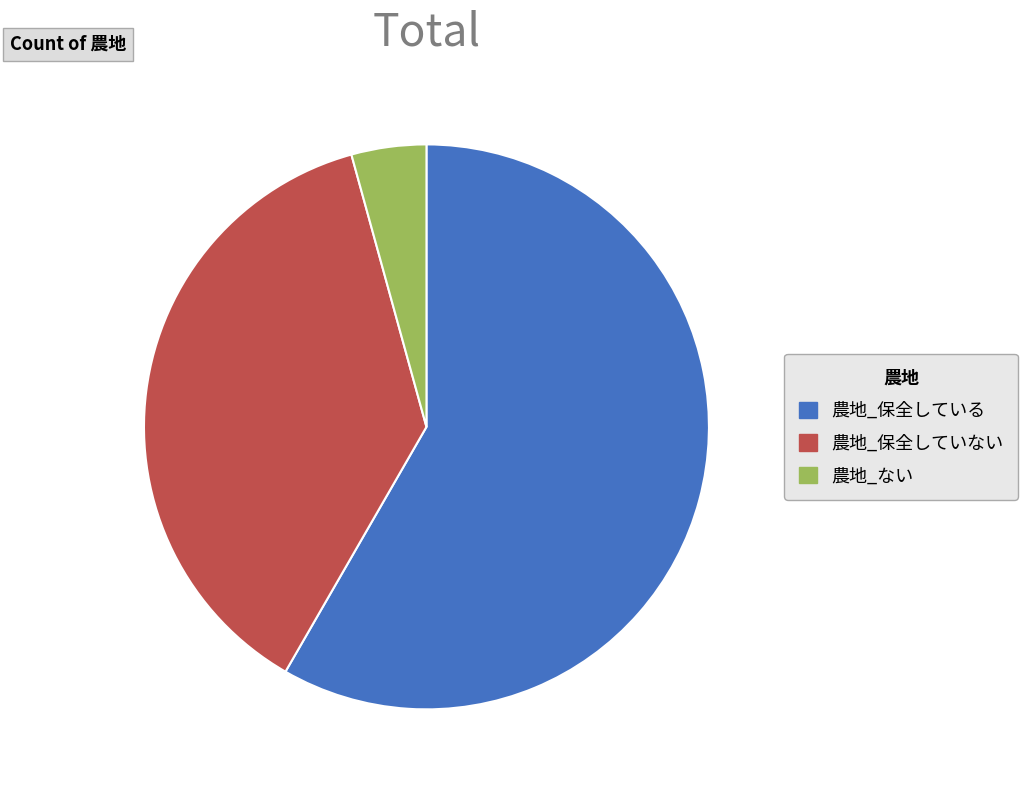

The 農地_保全していない slice represents 30% of the pie. True or false?

False